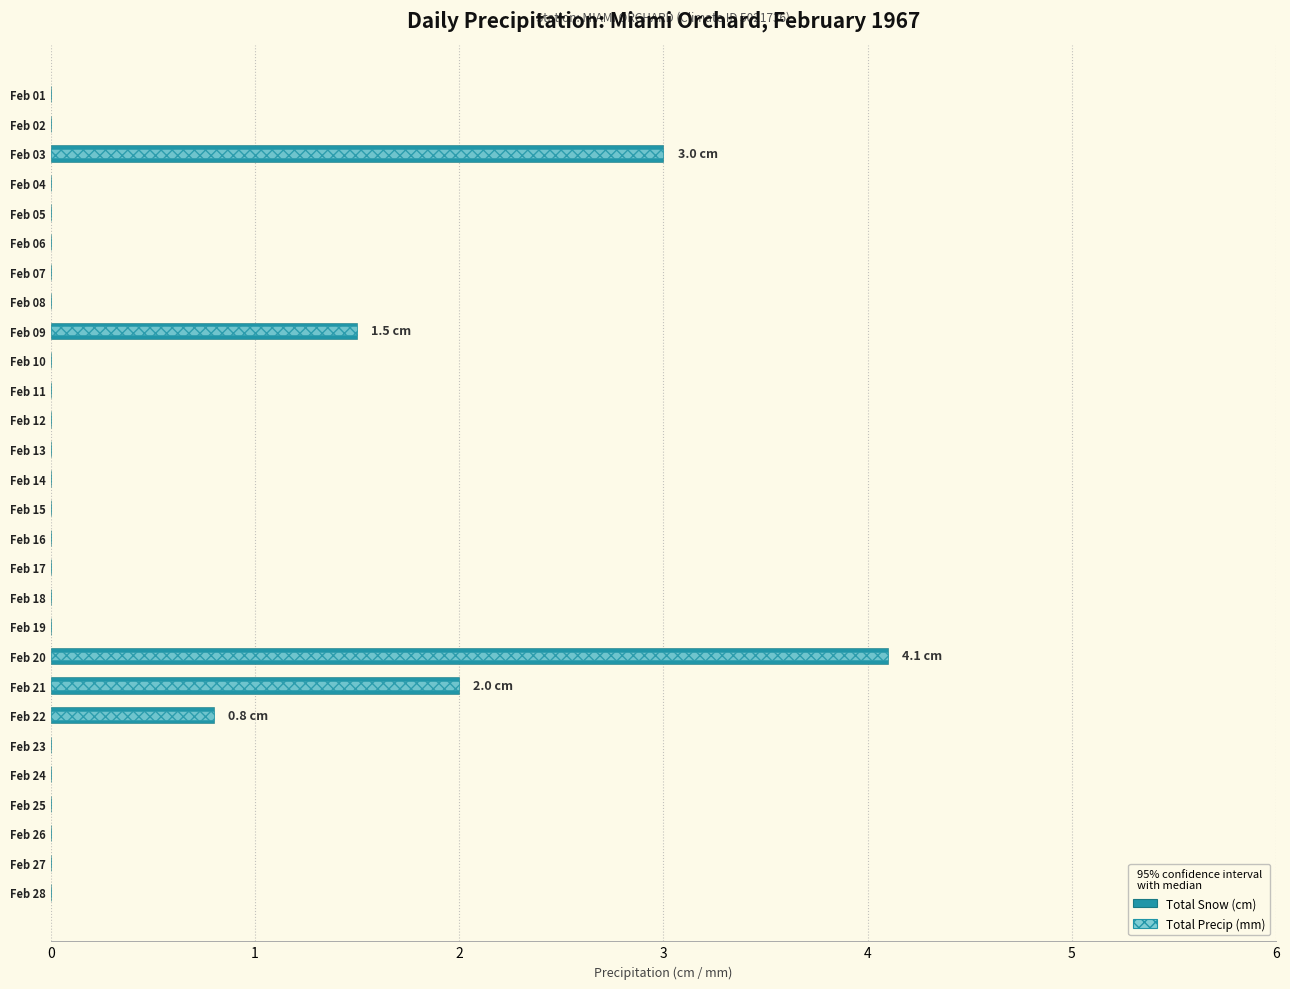

What is the difference between the maximum and minimum values in the Total Snow (cm) series?

4.1